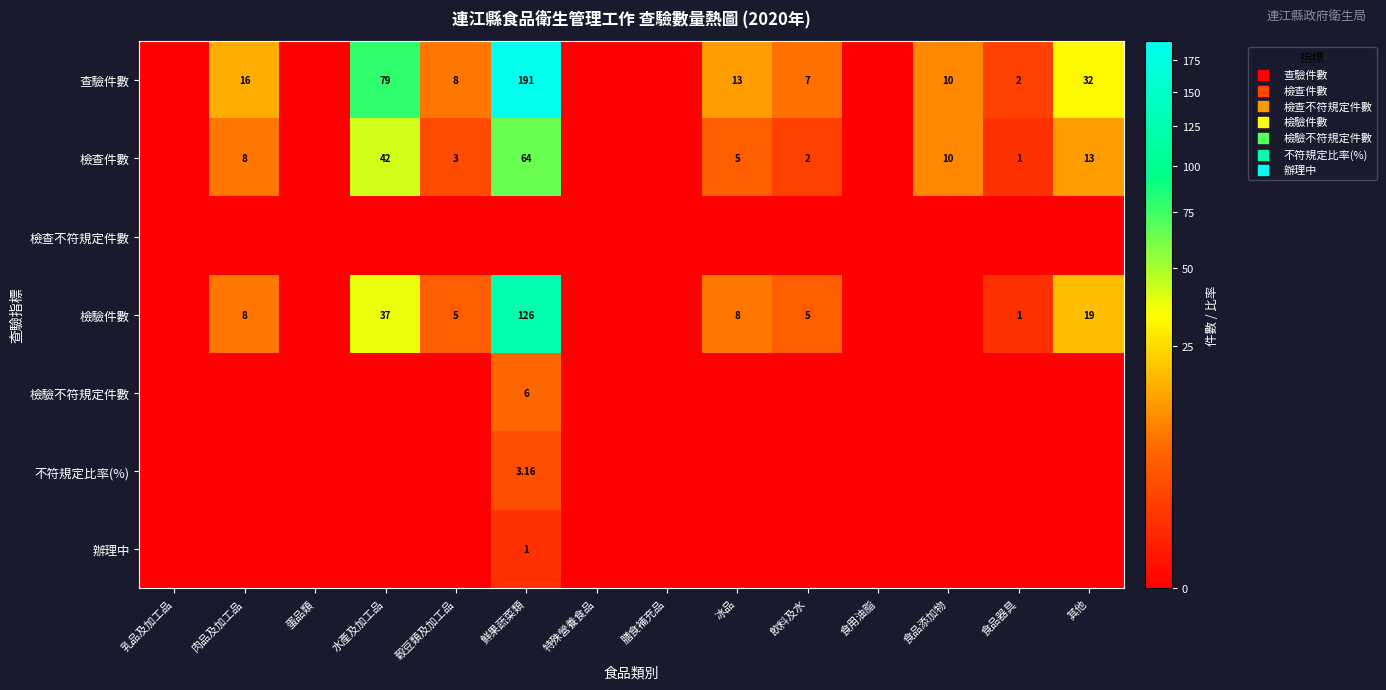

What is the average value of the 辦理中 series?

0.1